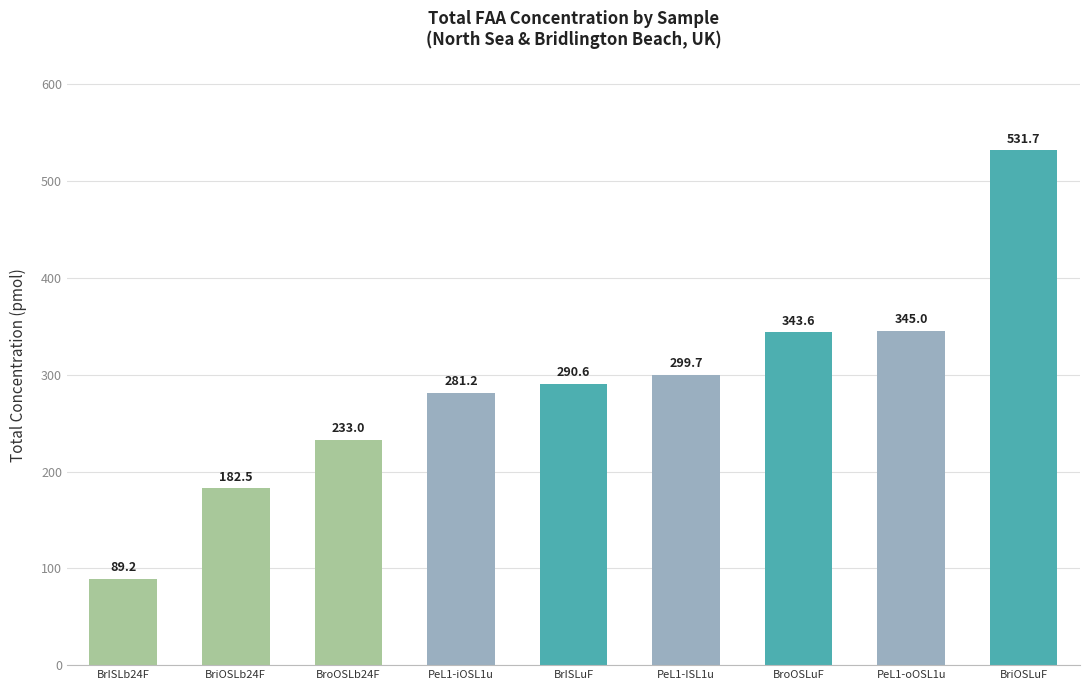

Reading left to right, list all the values displayed in this chart.

BrISLb24F=89.2	BriOSLb24F=182.5	BroOSLb24F=233.0	PeL1-iOSL1u=281.2	BrISLuF=290.6	PeL1-ISL1u=299.7	BroOSLuF=343.6	PeL1-oOSL1u=345.0	BriOSLuF=531.7